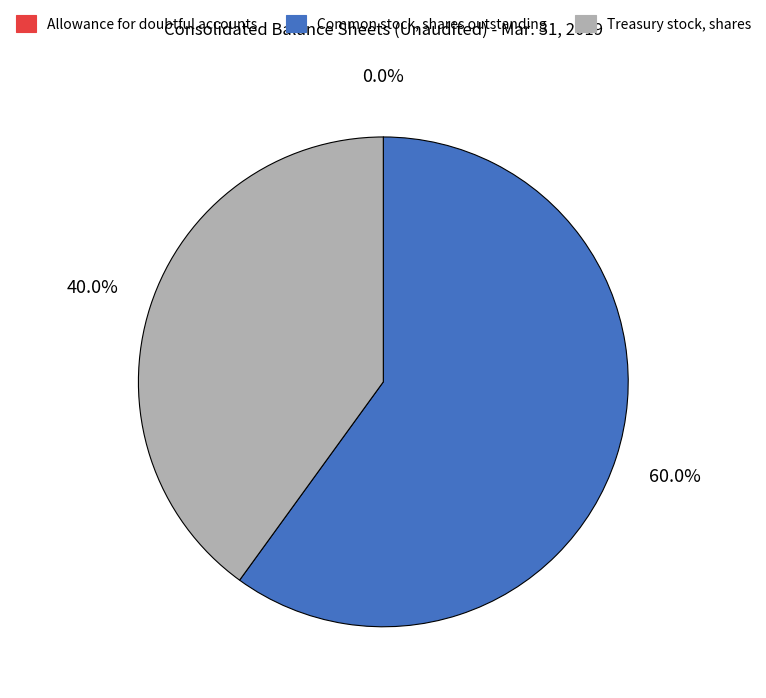

Does Treasury stock, shares represent more than half of the total?

No